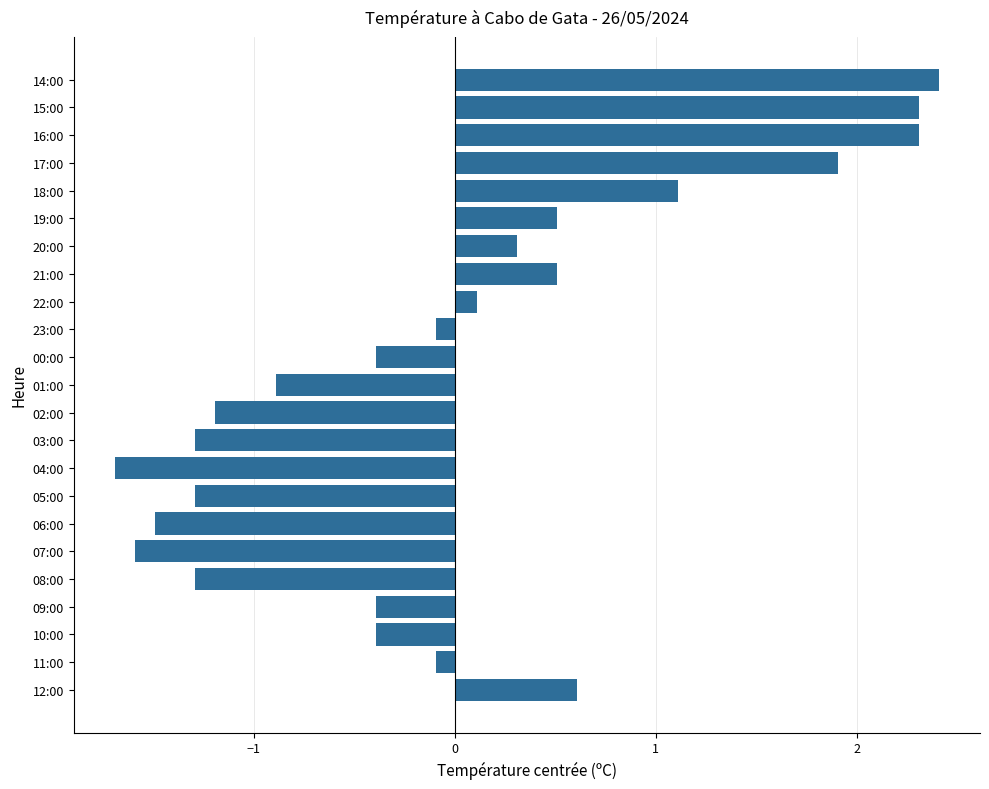

What is the maximum value shown in the chart?

2.4